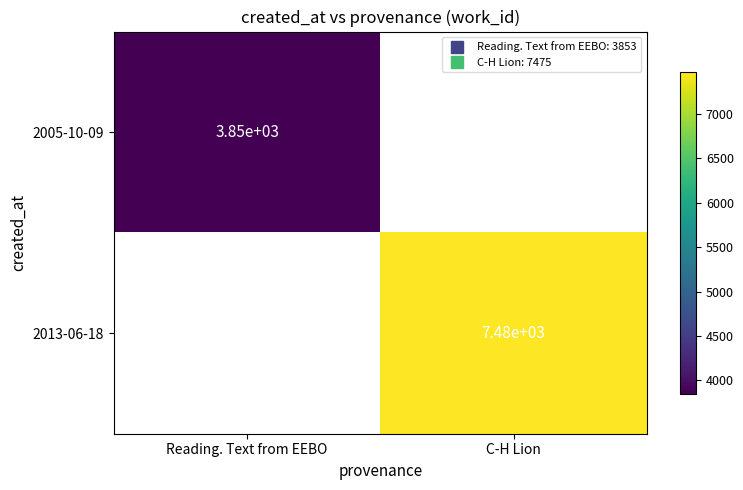

What is the maximum value shown in the chart?

7475.0